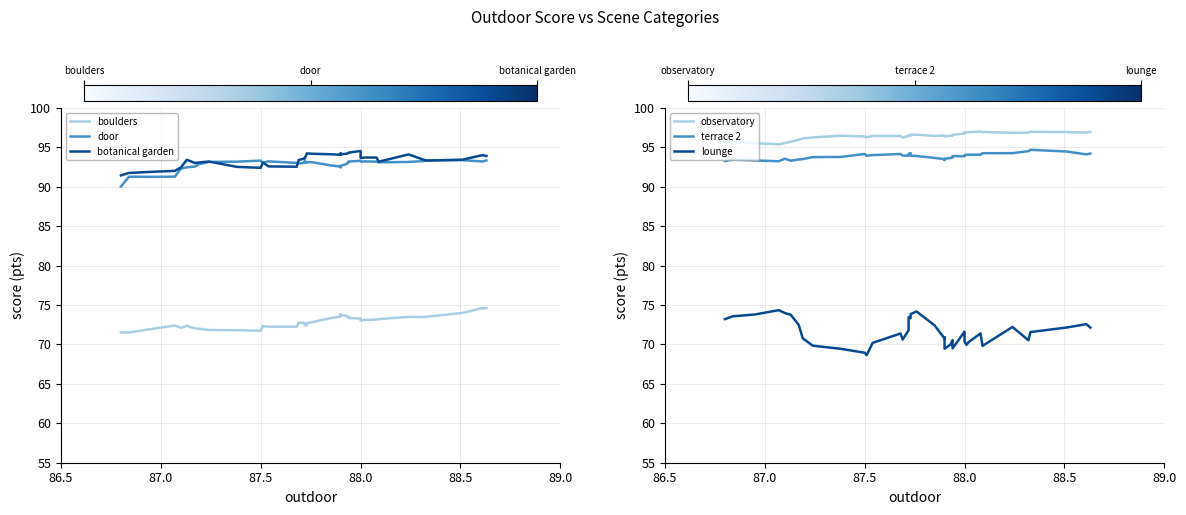

Is it true that terrace 2 equals 146.9 at 27?

False